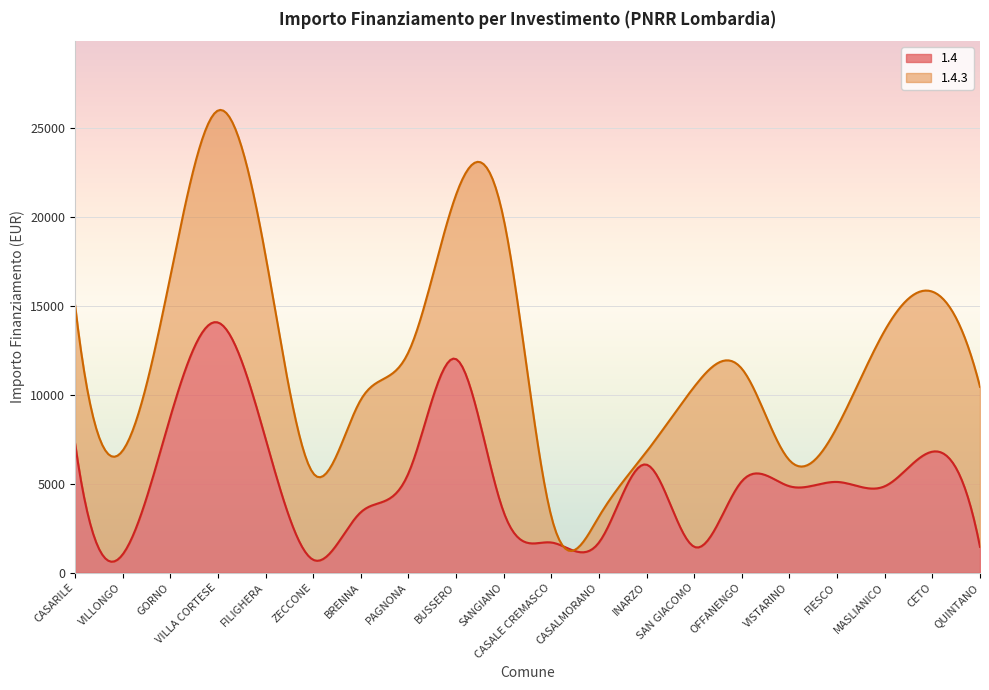

What is the spread (max minus min) of values at BUSSERO?

2771